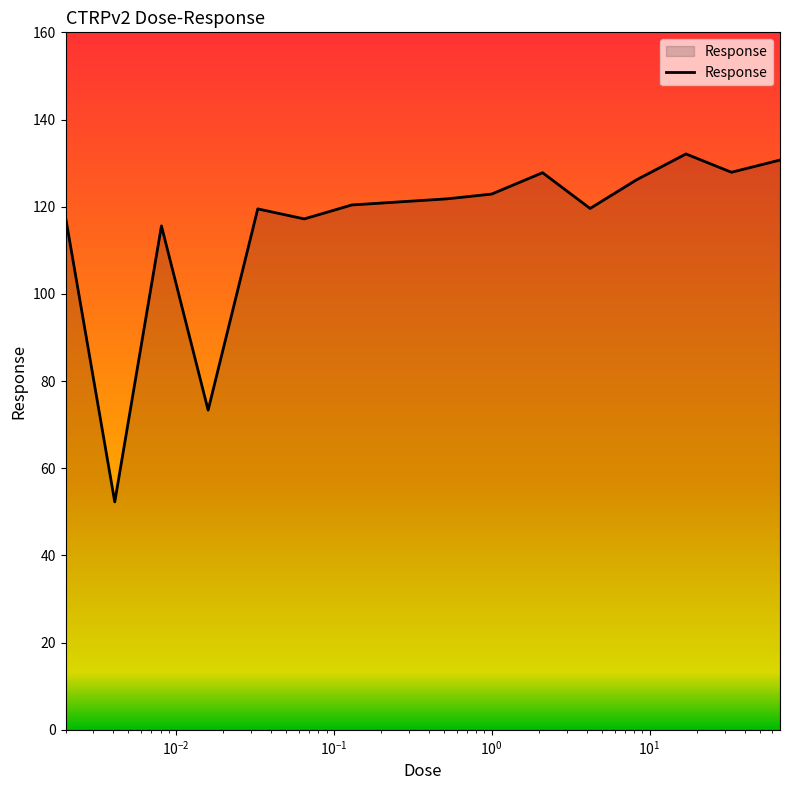

What is the greatest value displayed?

132.1